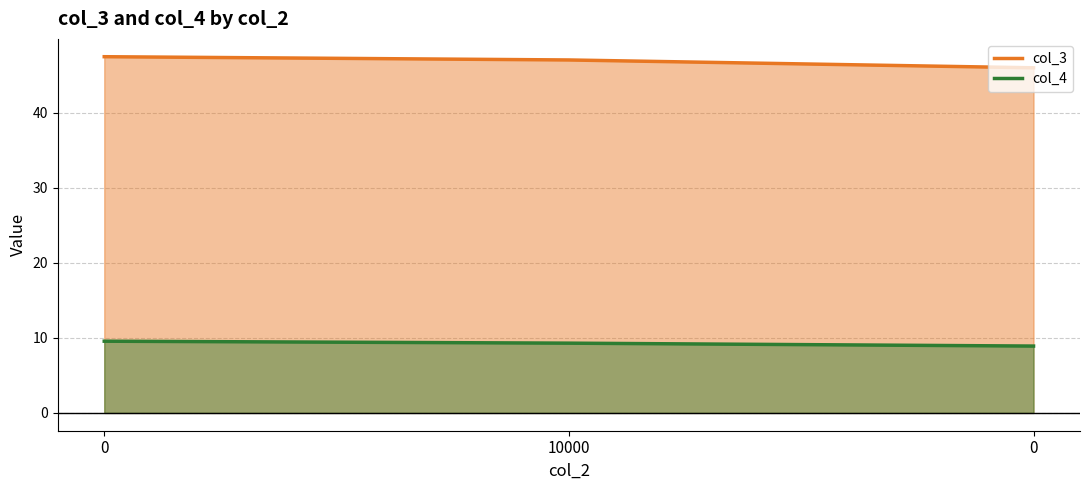

Which series has the widest spread of values?

col_3